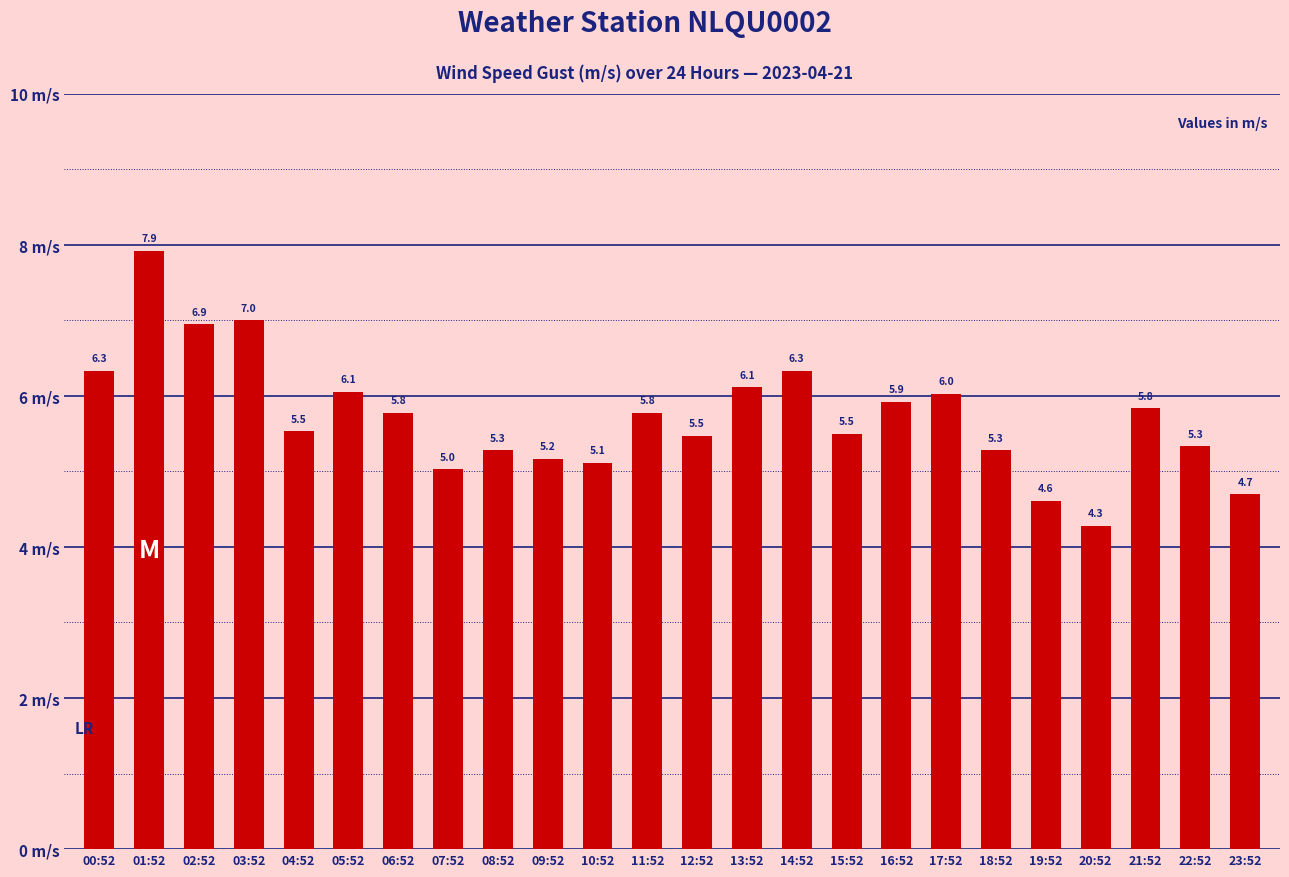

What is the label of the 17th bar from the right?

07:52